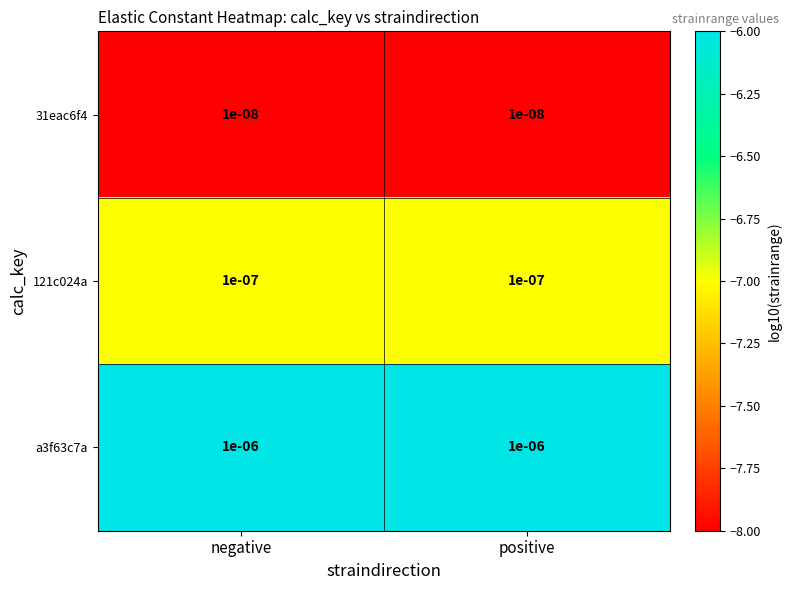

Is the value of 121c024a at positive greater than the value of a3f63c7a at positive?

No